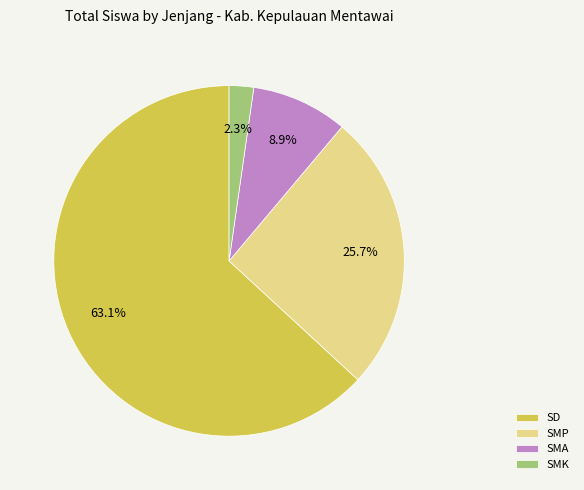

How many segments does this pie chart have?

4